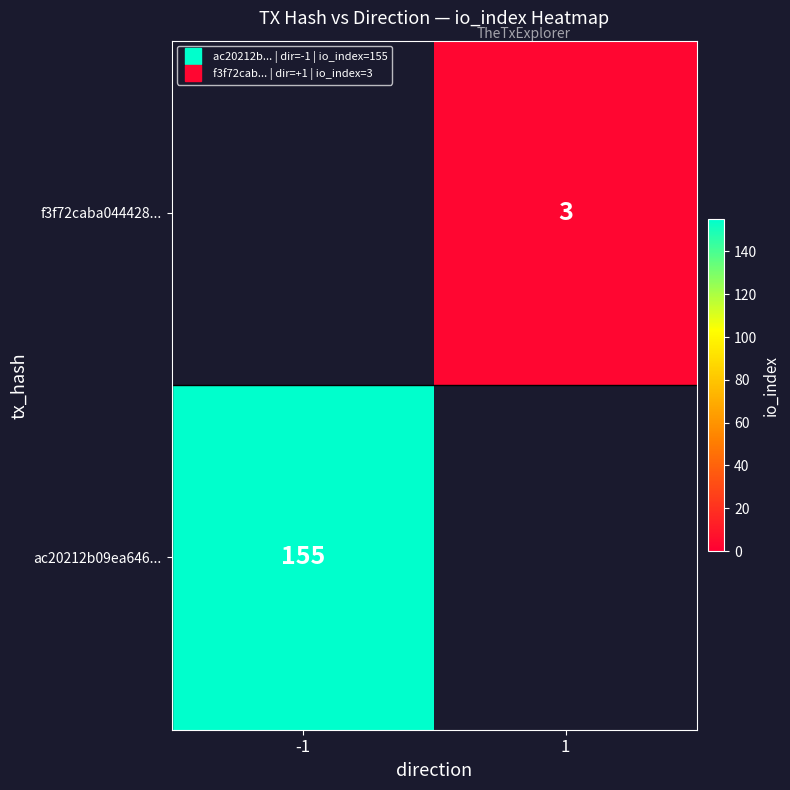

List the labels in order of ac20212b09ea646... value, smallest first.

-1, 1